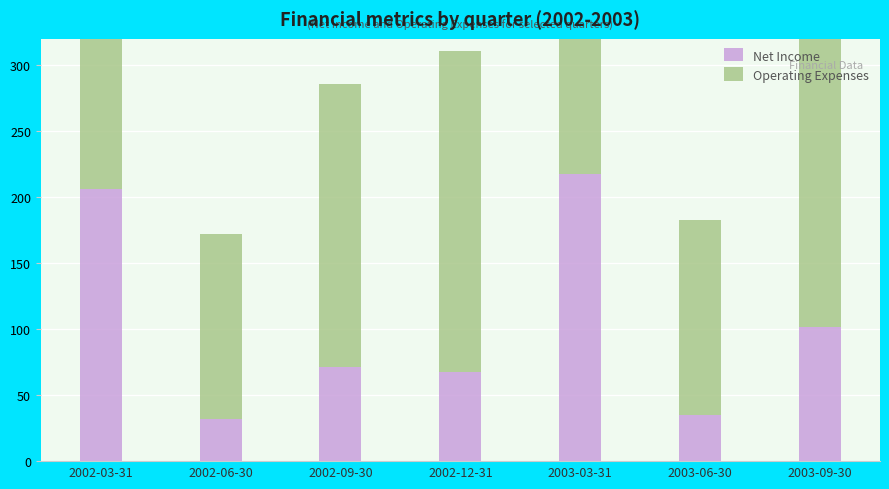

What is the average value of the Net Income series?

104471177.9